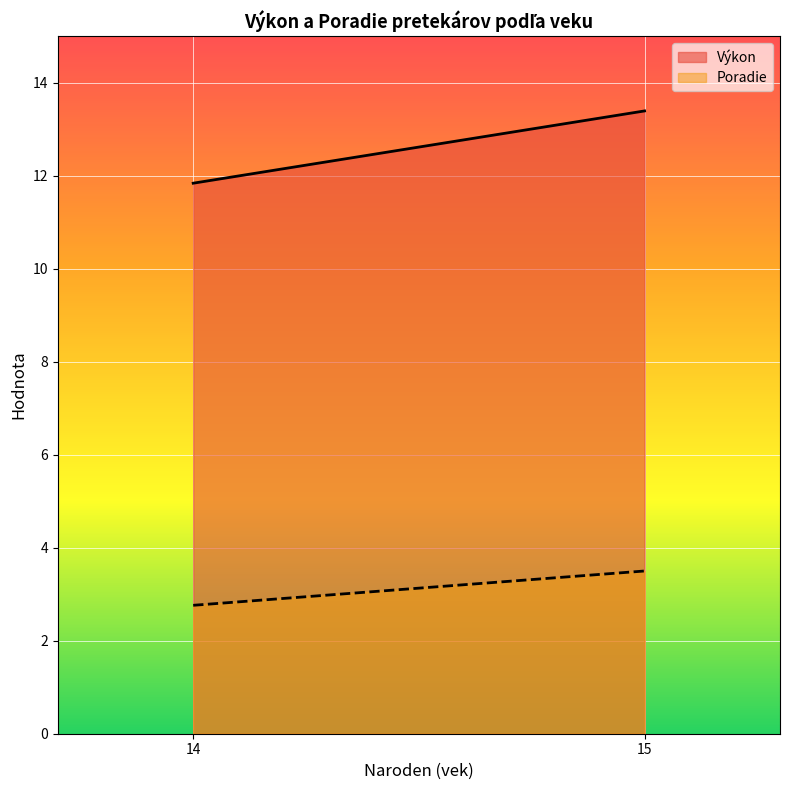

True or false: Poradie and Výkon cross at least once.

False